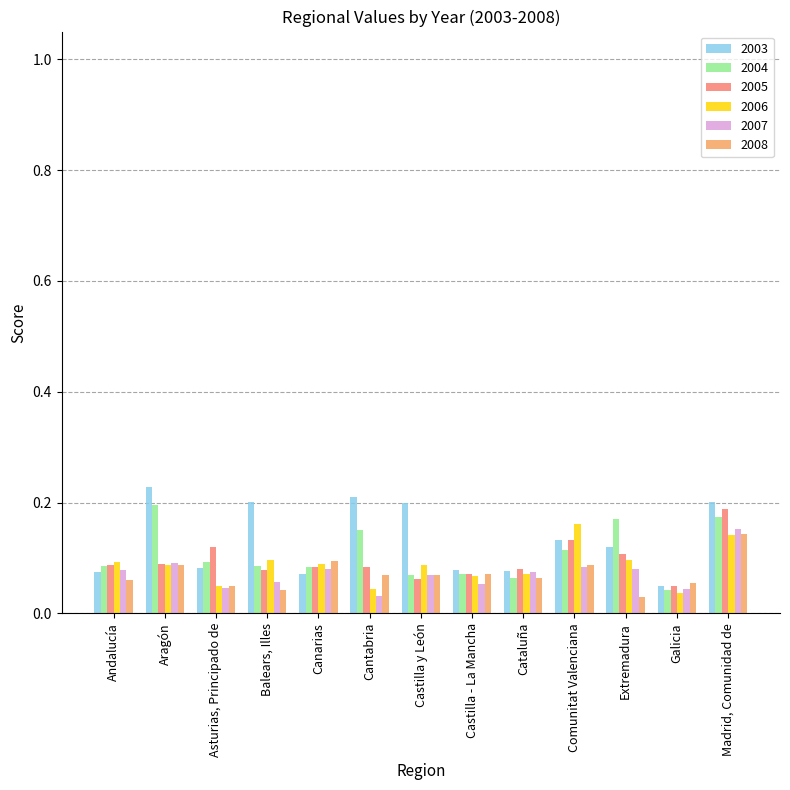

What is the total value across all series at Galicia?

0.3